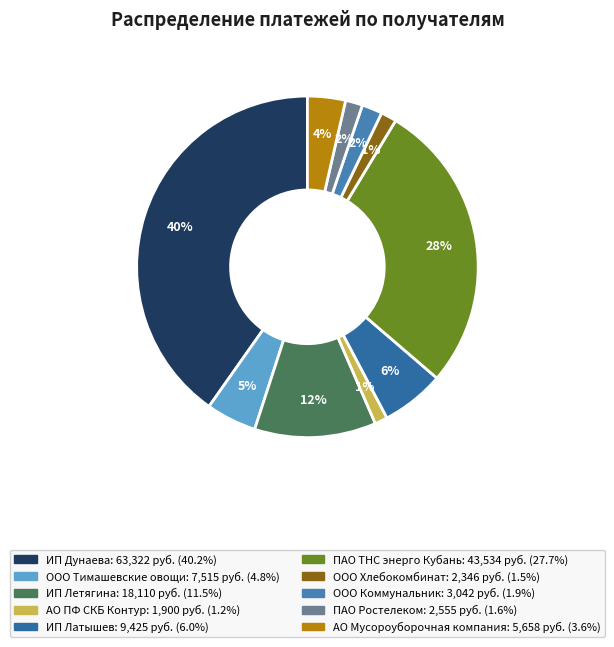

True or false: ООО Хлебокомбинат accounts for 1% of the total.

True